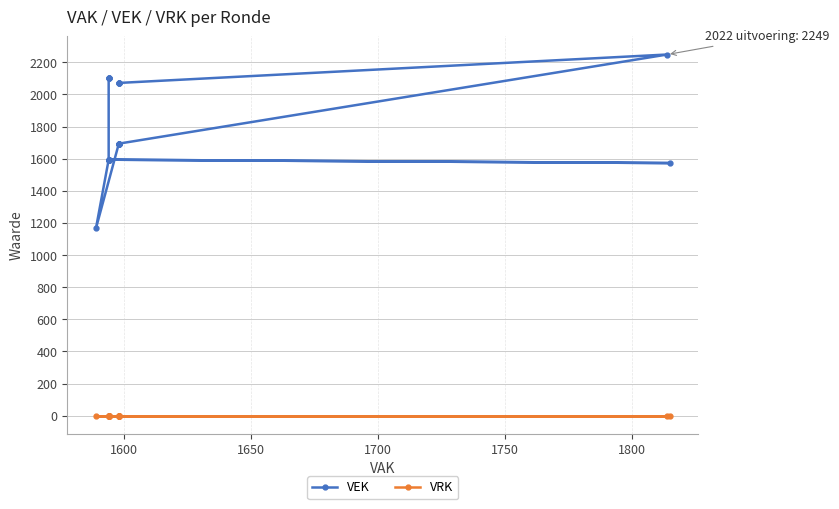

Is this an area chart (filled region under the line)?

No